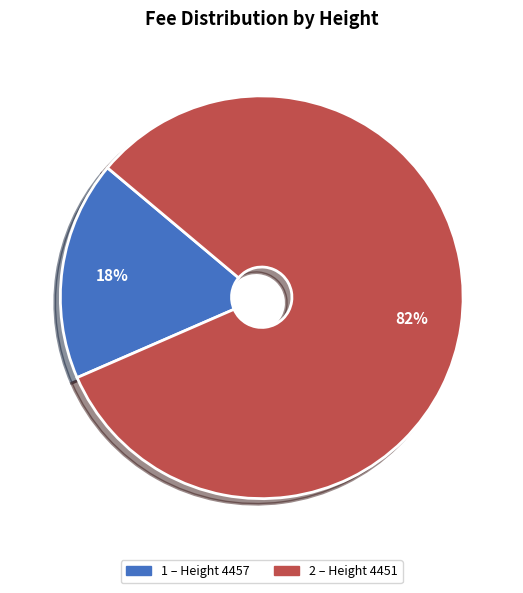

To the nearest percent, what is the average slice percentage?

50%